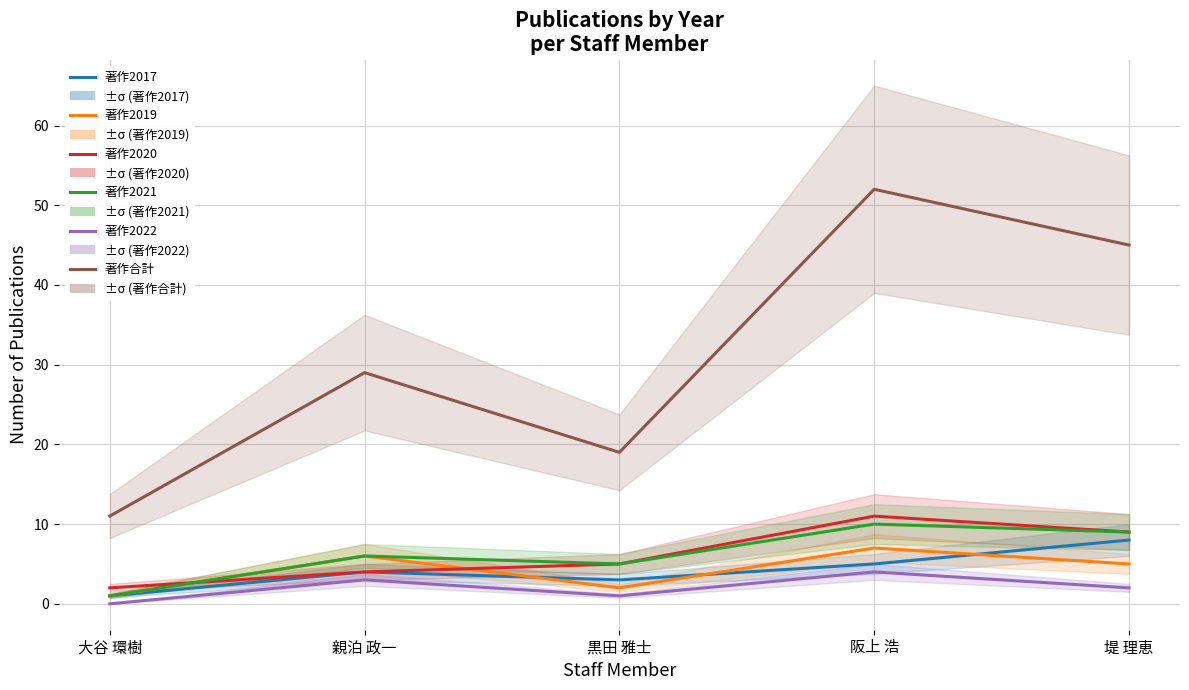

True or false: 著作2022 and 著作2019 intersect in this chart.

False